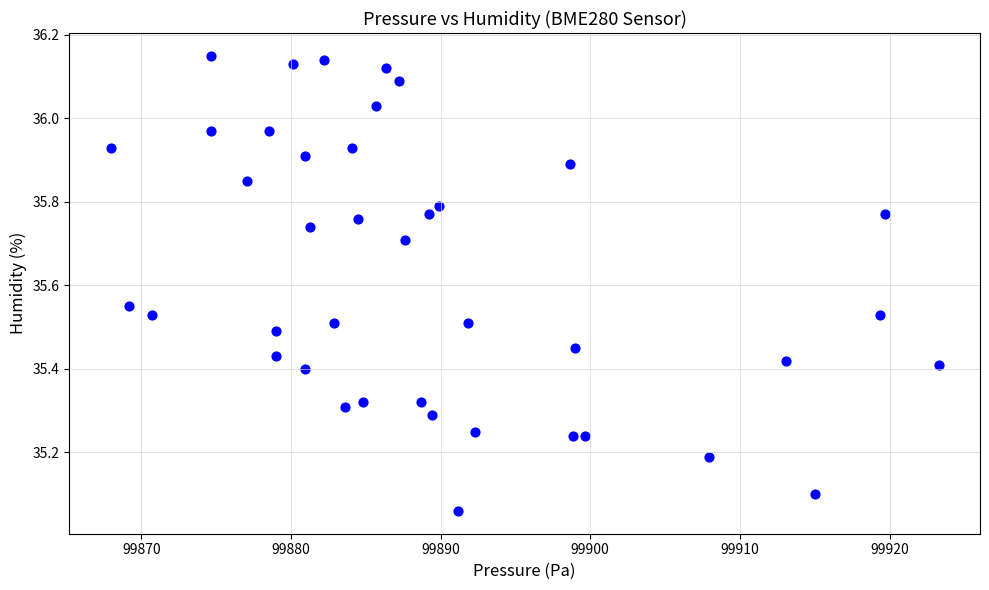

What is the range of X values (max minus min)?

55.3